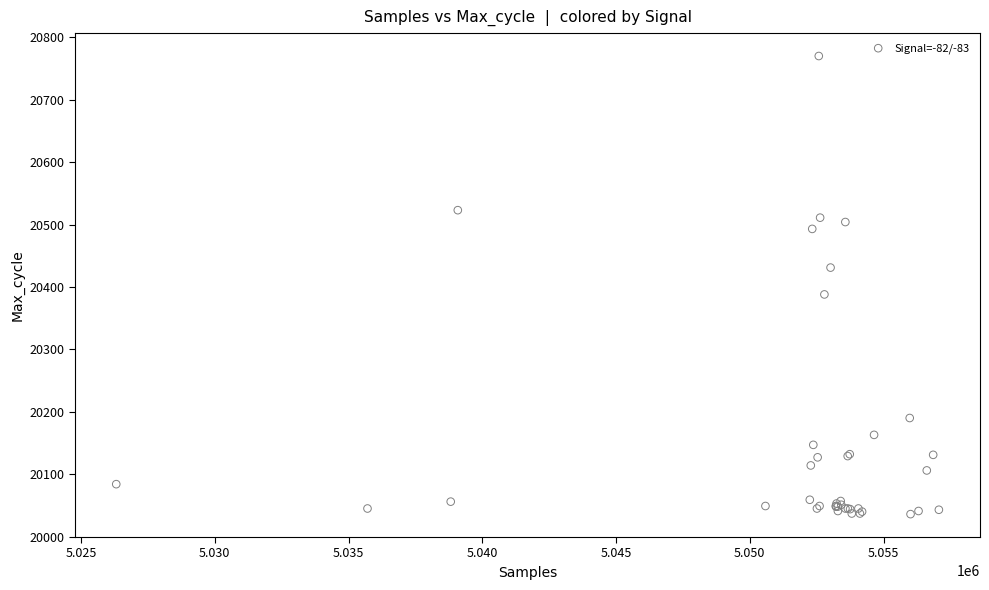

What Y value in the scatter plot is closest to 20403?

20388